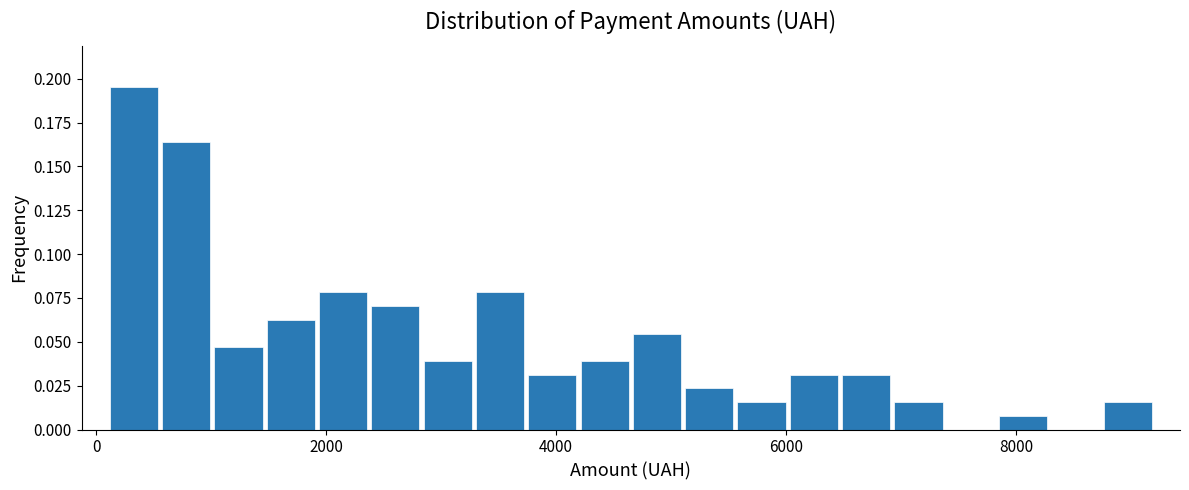

Read against the x-axis, roughly where is the centre of the tallest bar?

400